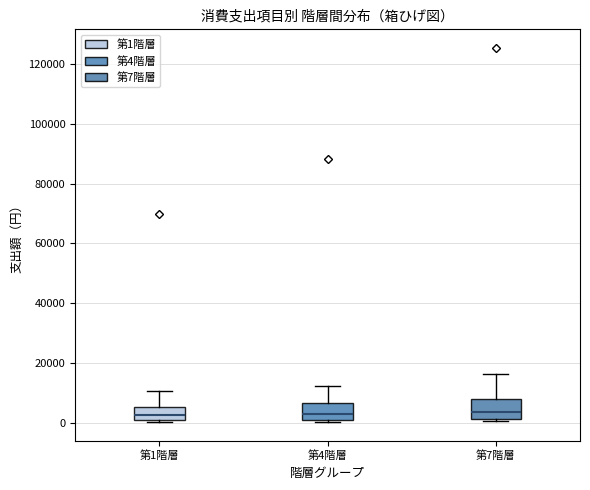

Reading left to right, transcribe this box plot: for each box, give where its median line is, the range the box spans, and where its two whiskers end, as read against the y-axis. The values are not printed on the chart, so give them approximately, as read against the axis.

第1階層: median 2000 (inside the box), box 2000 to 6000, whiskers 0 to 10000
第4階層: median 4000, box 2000 to 6000, whiskers 0 to 12000
第7階層: median 4000, box 2000 to 8000, whiskers 0 to 16000